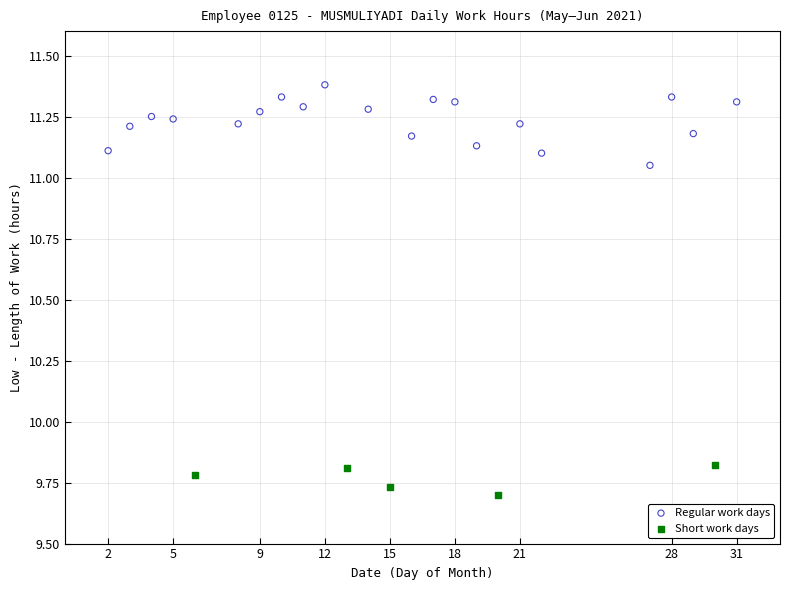

Which series has the largest Y range (max minus min)?

Regular work days